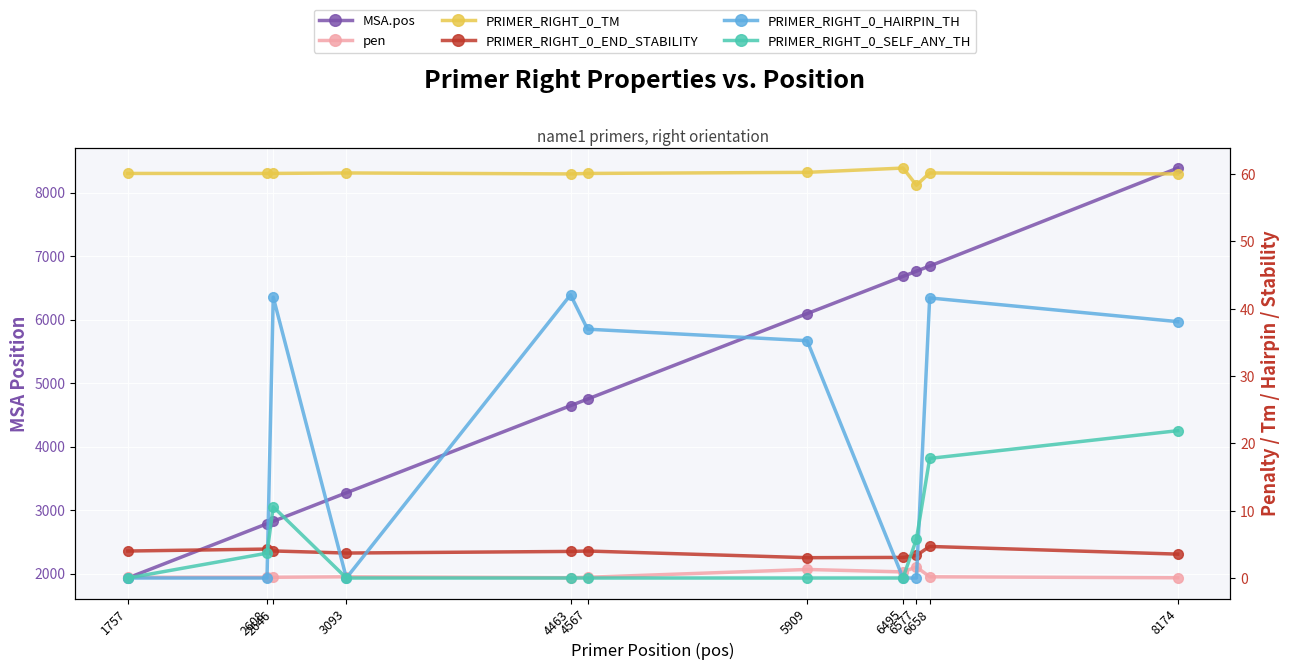

At 6658, list the series in order from largest to smallest.

MSA.pos, PRIMER_RIGHT_0_TM, PRIMER_RIGHT_0_HAIRPIN_TH, PRIMER_RIGHT_0_SELF_ANY_TH, PRIMER_RIGHT_0_END_STABILITY, pen